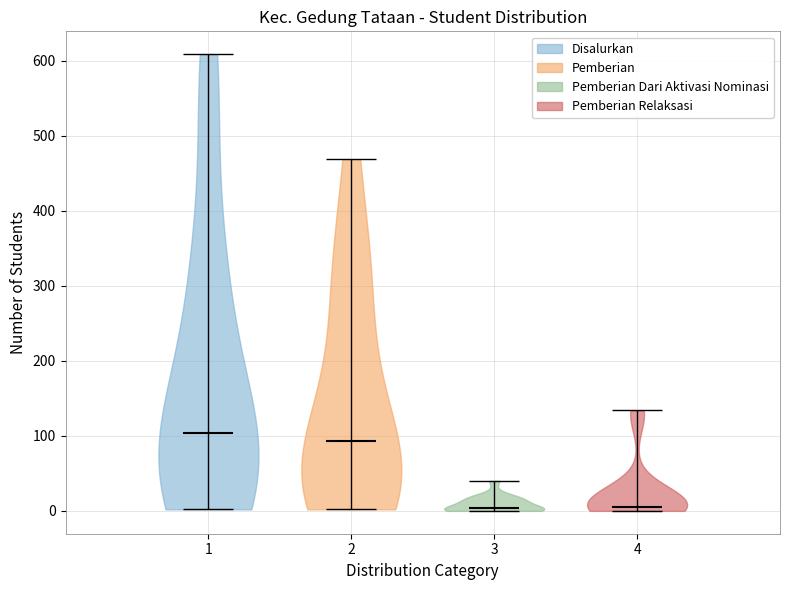

Reading left to right, read every violin against the y-axis: where its median line is, and the lowest and highest points it reaches. The values are not printed on the chart, so give them approximately, as read against the axis.

1: median line 100, lowest point 0, highest point 610
2: median line 90, lowest point 0, highest point 470
3: median line 0, lowest point 0, highest point 40
4: median line 10, lowest point 0, highest point 130